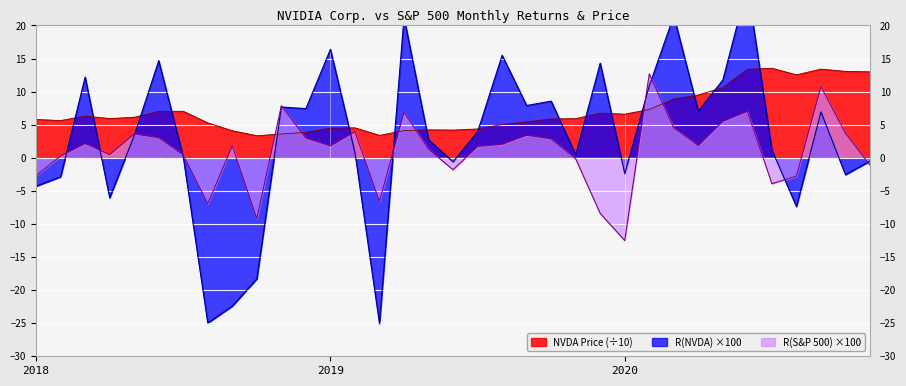

True or false: NVDA Price (÷10) has a value of 4.5 at 2019.

True